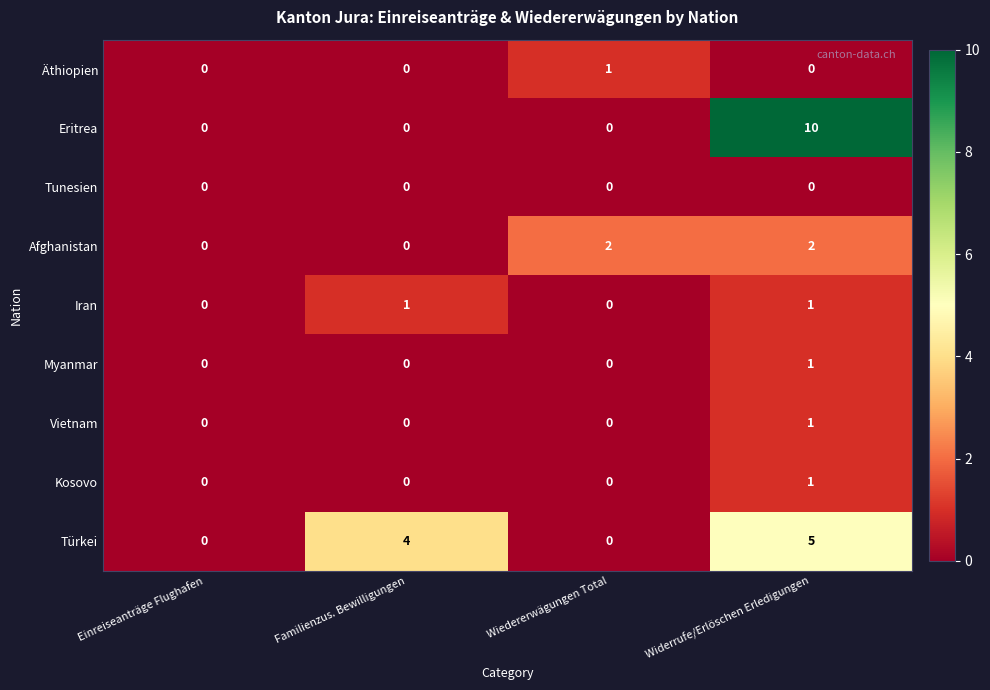

The value of Türkei at Widerrufe/Erlöschen Erledigungen is 5. True or false?

True